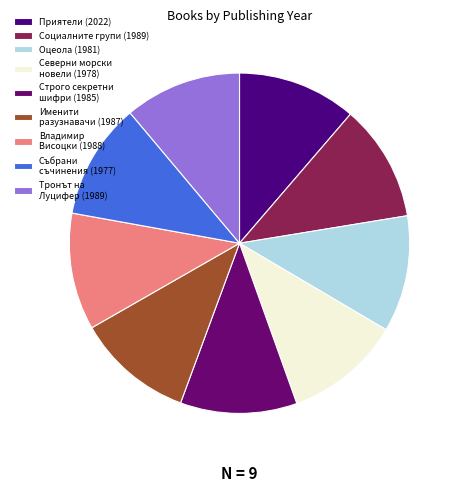

Is there any slice that represents more than half of the pie?

No